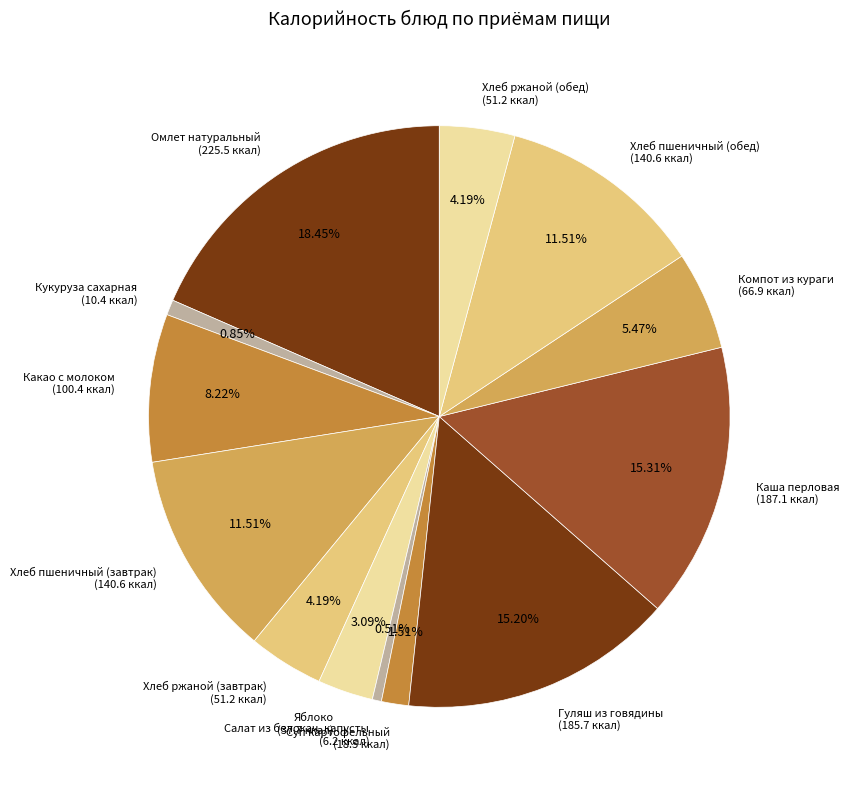

Combined, do Яблоко (37.7 ккал) and Компот из кураги (66.9 ккал) account for over 50%?

No